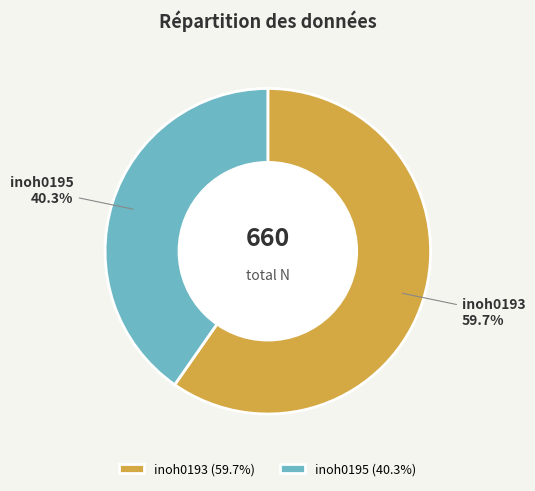

To the nearest percent, what percentage of the pie is inoh0193?

60%